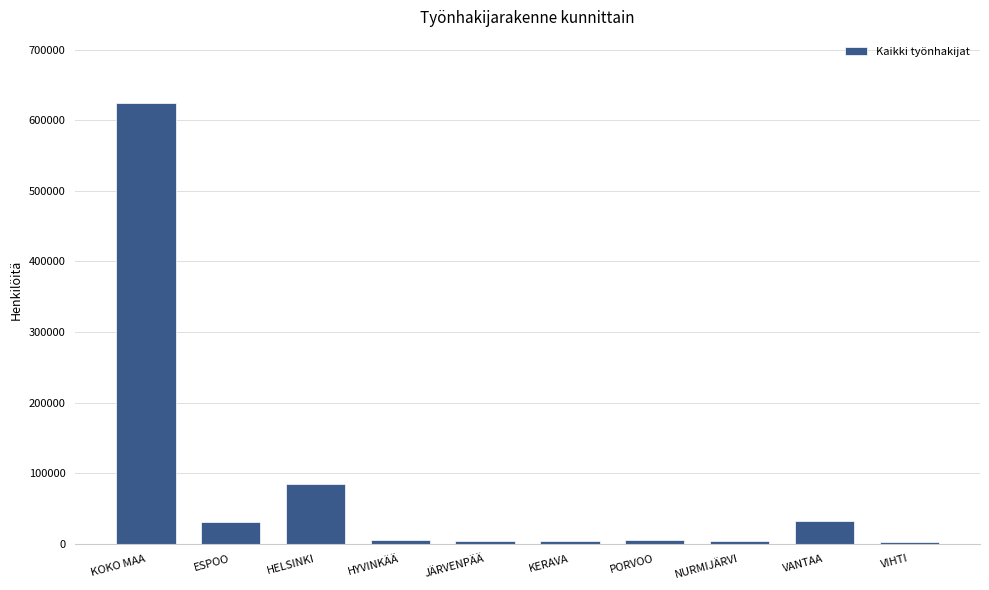

What is the difference between the maximum and minimum values?

621947